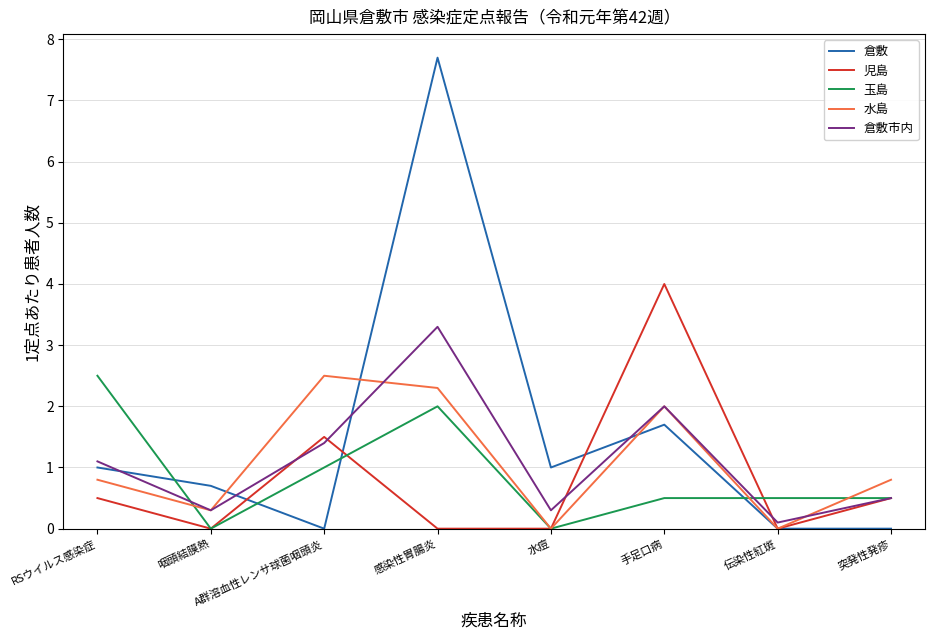

Which series changed the most between RSウイルス感染症 and 伝染性紅斑?

玉島